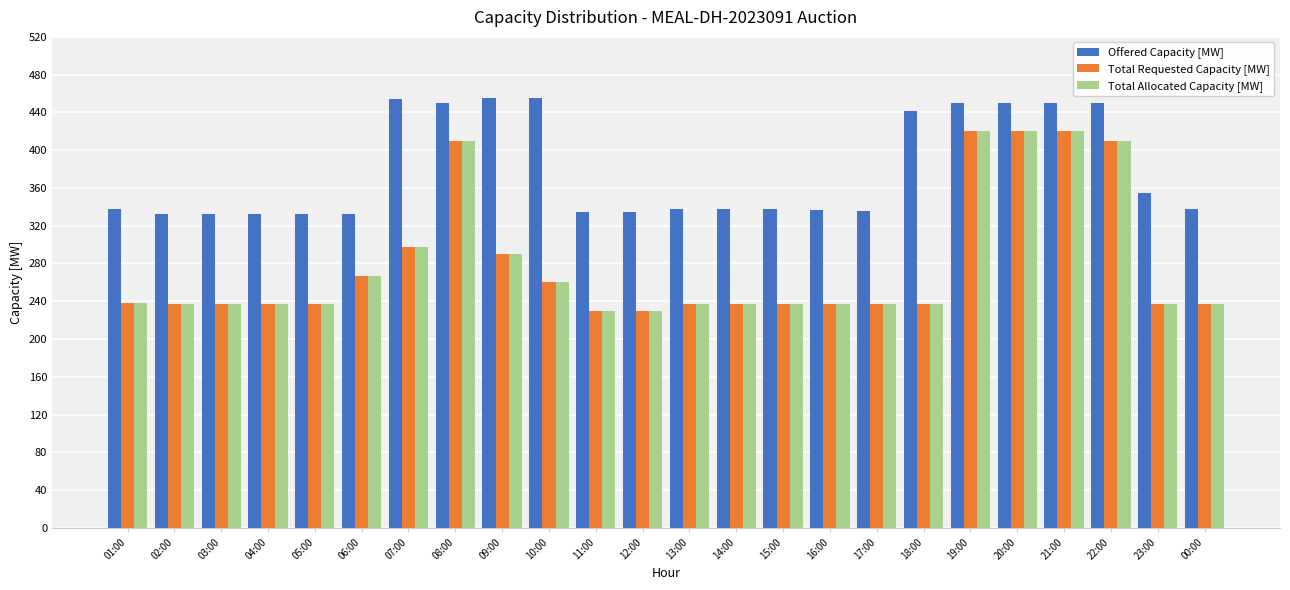

What is the maximum value for Offered Capacity [MW]?

455